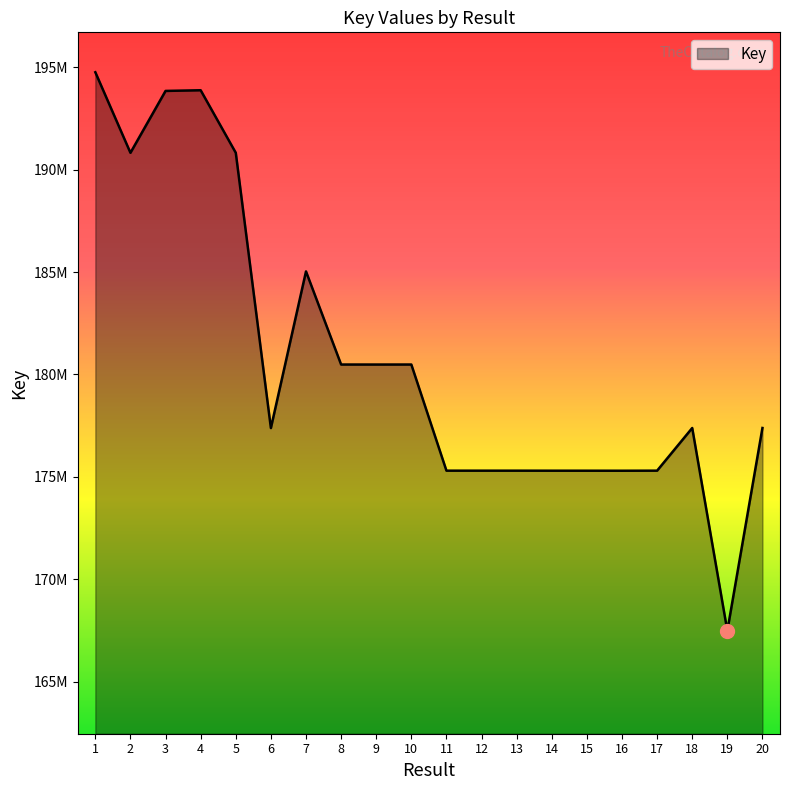

What is the sum of the values at 16 and 6?

352685051